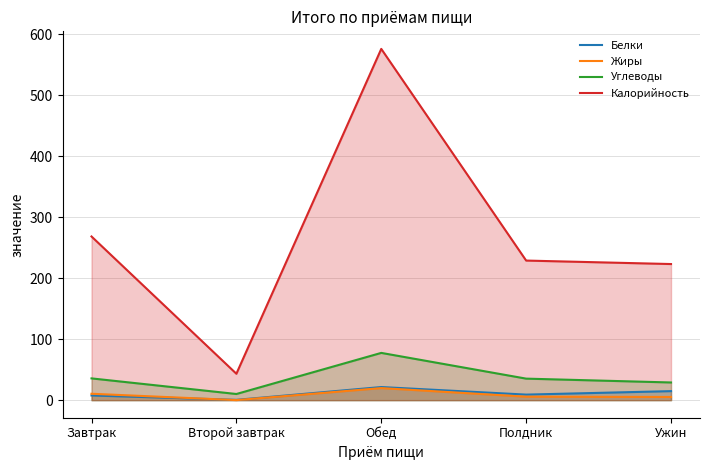

Which series has the largest total across all categories?

Калорийность